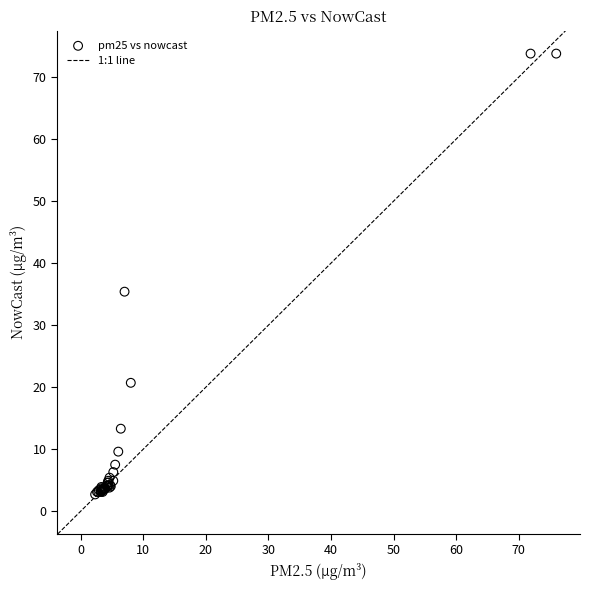

What Y value in the scatter plot is closest to 38?

35.4